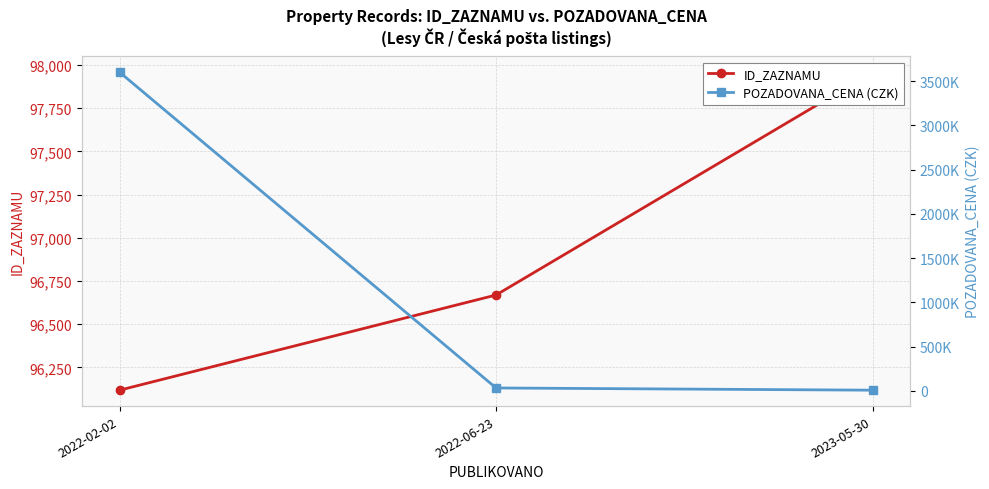

Reading left to right, extract all data points from this chart.

ID_ZAZNAMU: 2022-02-02=96118	2022-06-23=96669	2023-05-30=97959
POZADOVANA_CENA: 2022-02-02=3600000	2022-06-23=32650	2023-05-30=7552